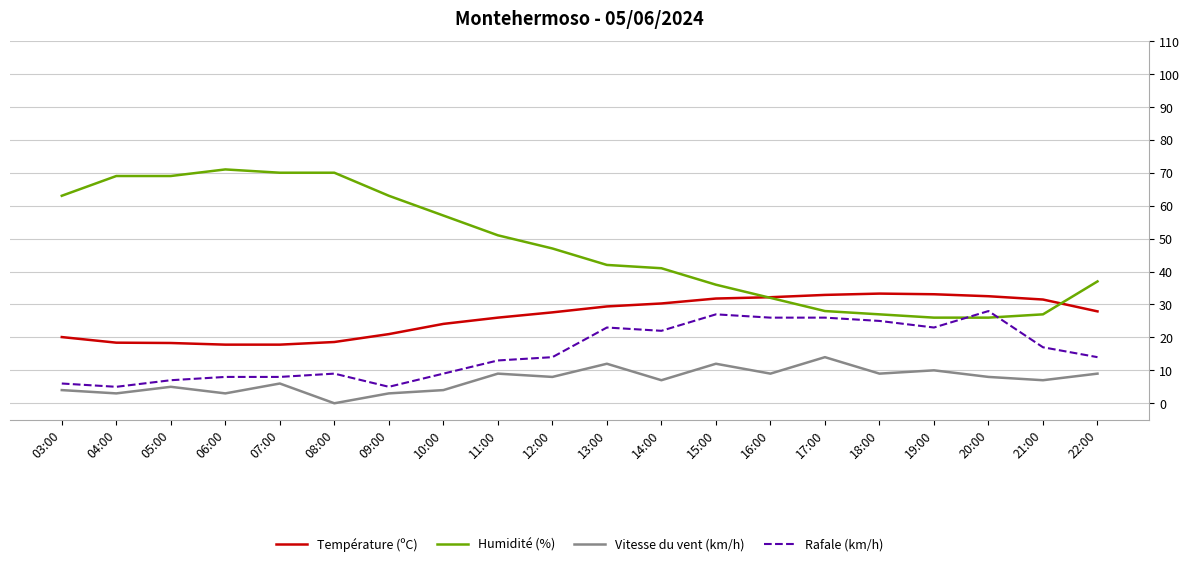

True or false: Rafale (km/h) and Température (ºC) intersect in this chart.

False